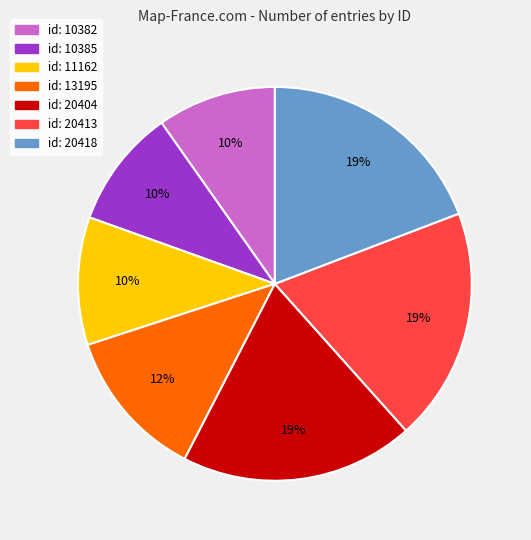

Is the sum of id: 11162 and id: 20404 greater than half?

No